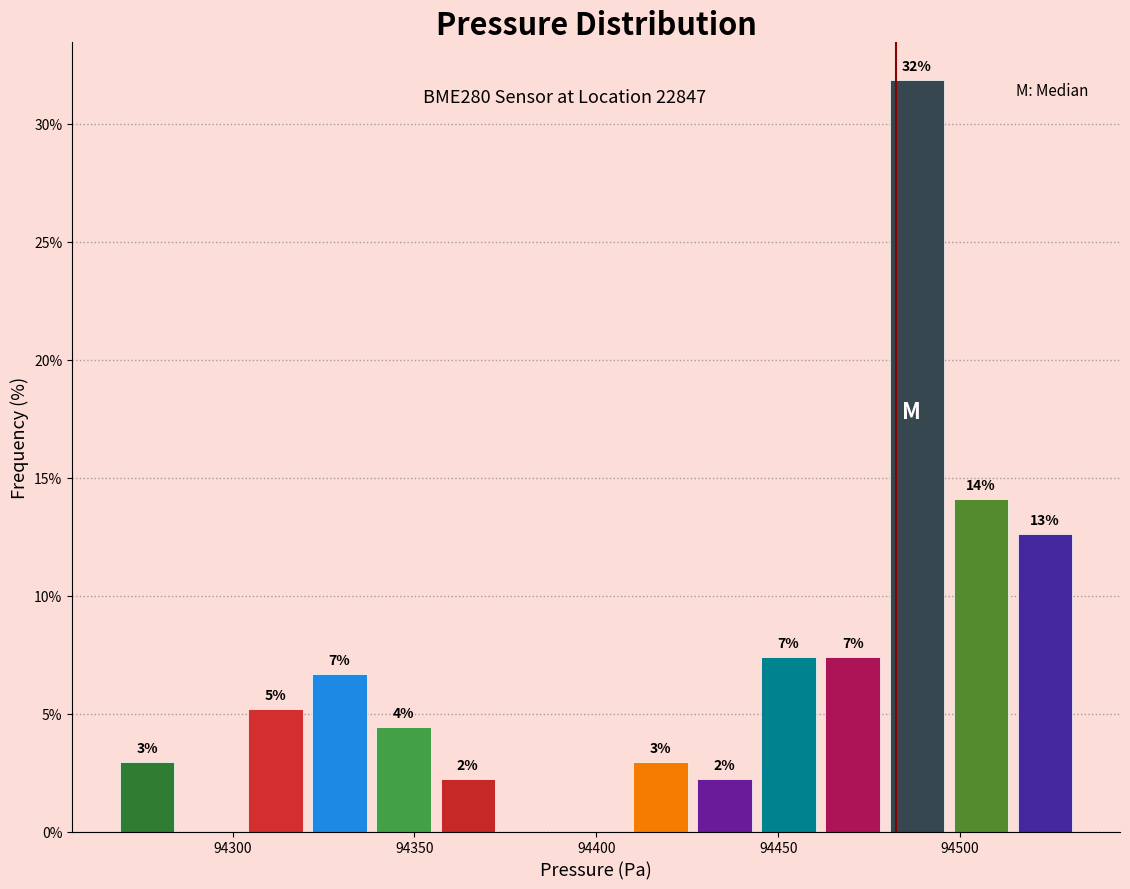

Around what value on the x-axis is the tallest bar? Give the approximate position of its centre, as read against the axis.

94490